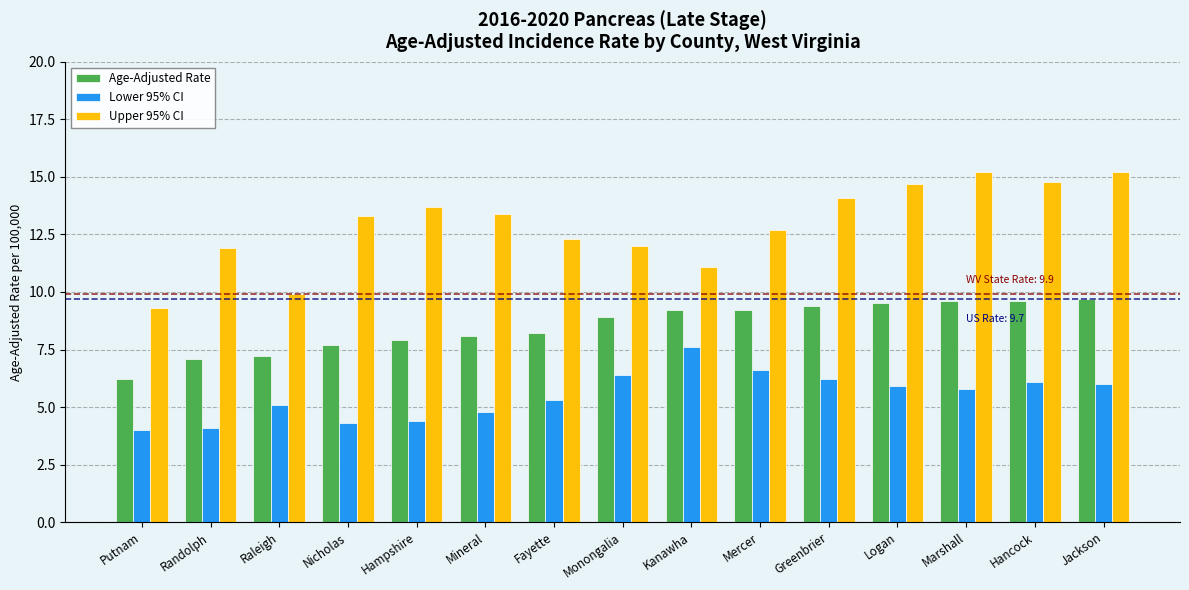

What is the average value of the Upper 95% CI series?

12.9